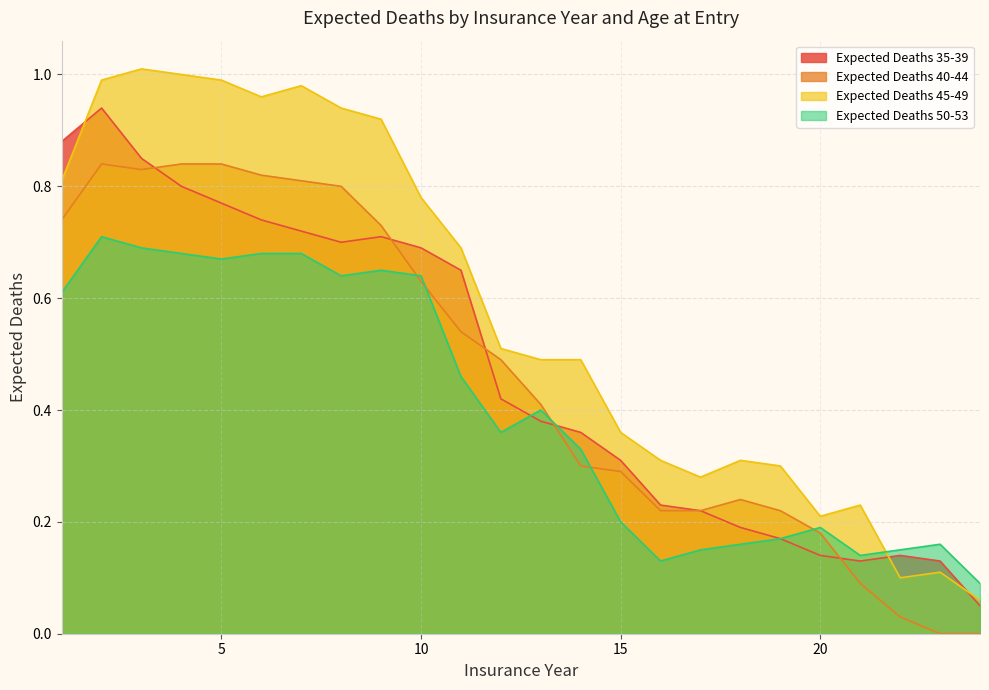

How many values in Expected Deaths 40-44 are above zero?

22